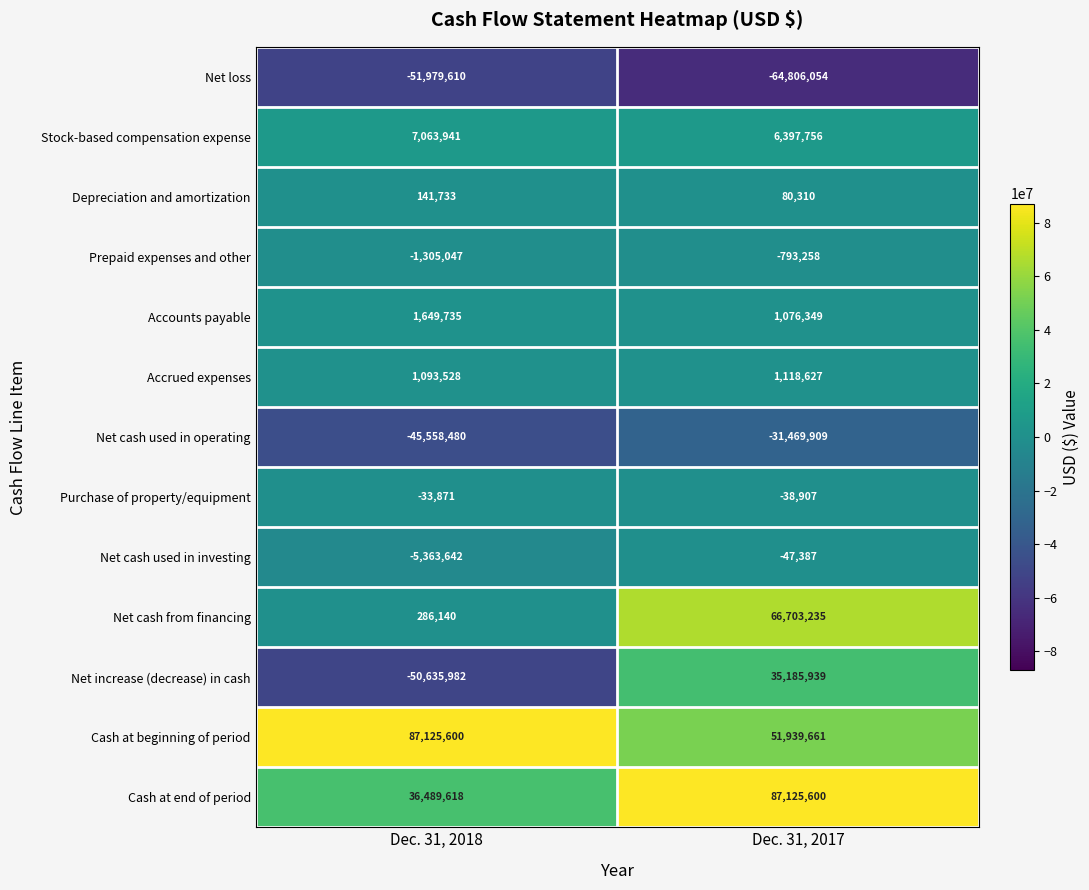

Is it true that Accrued expenses equals 1118627 at Dec. 31, 2017?

True